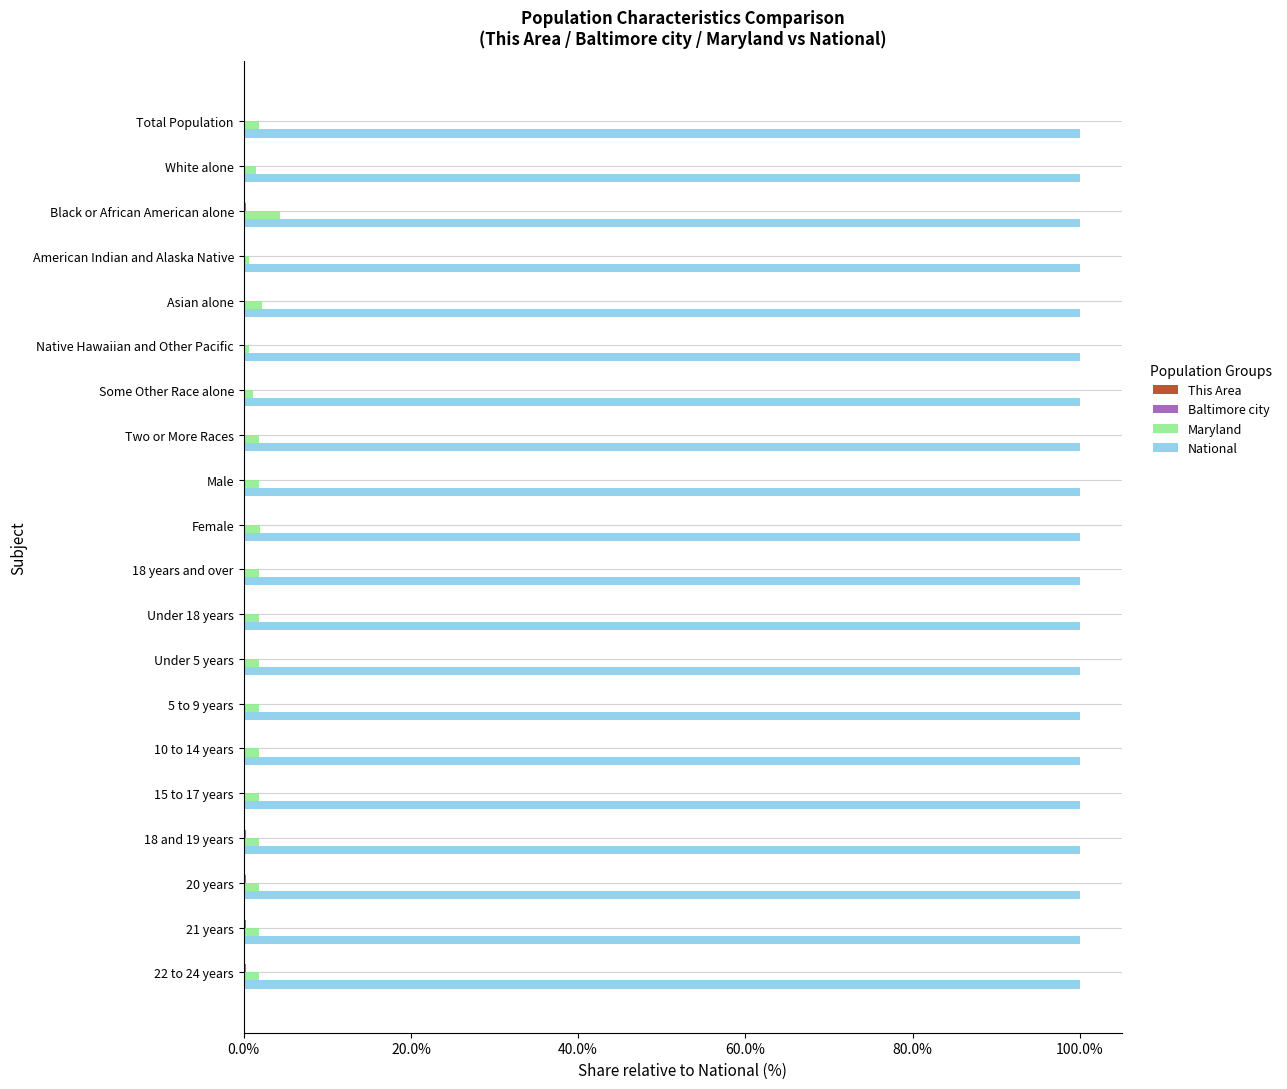

The value of National at 22 to 24 years is 100.0. True or false?

True